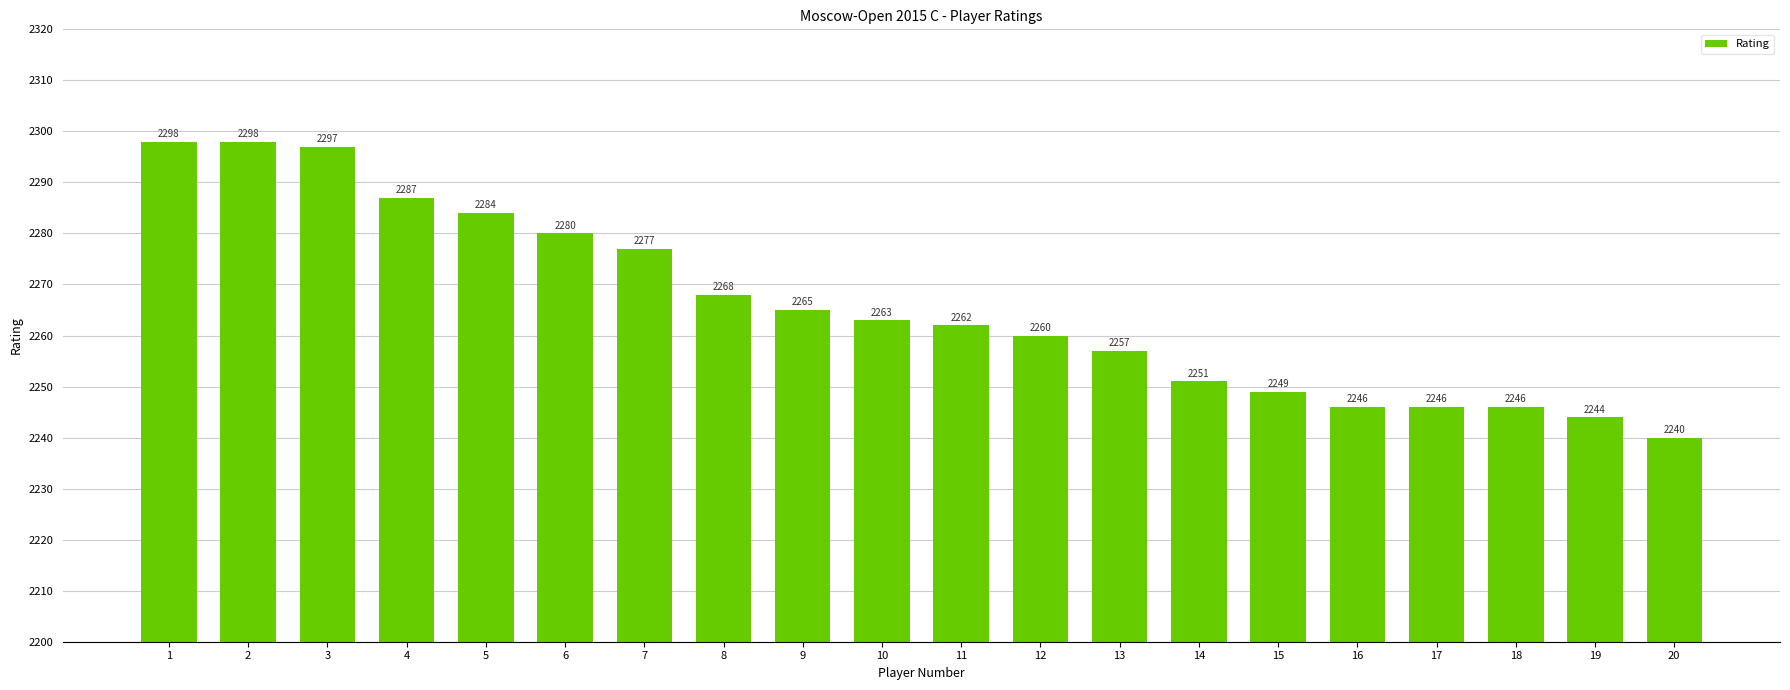

Is it true that the value at 7 is 2277?

True